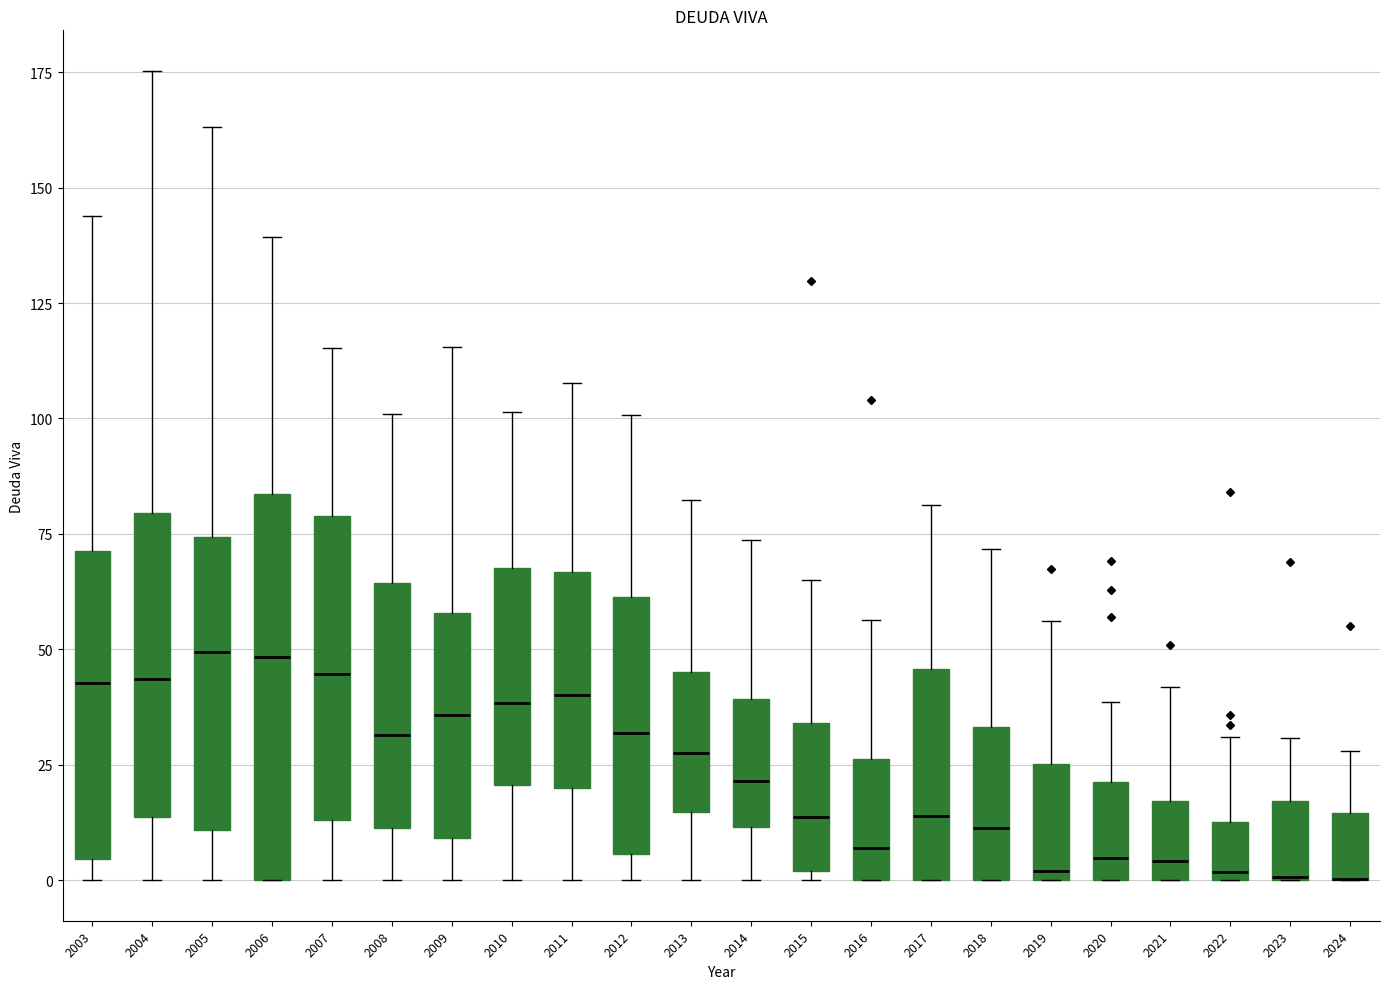

Reading left to right, transcribe this box plot: for each box, give where its median line is, the range the box spans, and where its two whiskers end, as read against the y-axis. The values are not printed on the chart, so give them approximately, as read against the axis.

2003: median 45, box 5 to 70, whiskers 0 to 145
2004: median 45, box 15 to 80, whiskers 0 to 175
2005: median 50, box 10 to 75, whiskers 0 to 165
2006: median 50, box 0 to 85, whiskers 0 to 140
2007: median 45, box 15 to 80, whiskers 0 to 115
2008: median 30, box 10 to 65, whiskers 0 to 100
2009: median 35, box 10 to 60, whiskers 0 to 115
2010: median 40, box 20 to 70, whiskers 0 to 100
2011: median 40, box 20 to 65, whiskers 0 to 110
2012: median 30, box 5 to 60, whiskers 0 to 100
2013: median 30, box 15 to 45, whiskers 0 to 80
2014: median 20, box 10 to 40, whiskers 0 to 75
2015: median 15, box 0 to 35, whiskers 0 (just below the box's lower edge) to 65
2016: median 5, box 0 to 25, whiskers 0 to 55
2017: median 15, box 0 to 45, whiskers 0 to 80
2018: median 10, box 0 to 35, whiskers 0 to 70
2019: median 0 (just above the box's lower edge), box 0 to 25, whiskers 0 to 55
2020: median 5, box 0 to 20, whiskers 0 to 40
2021: median 5, box 0 to 15, whiskers 0 to 40
2022: median 0 (just above the box's lower edge), box 0 to 15, whiskers 0 to 30
2023: median 0 (drawn on the box's lower edge), box 0 to 15, whiskers 0 to 30
2024: median 0 (drawn on the box's lower edge), box 0 to 15, whiskers 0 to 30